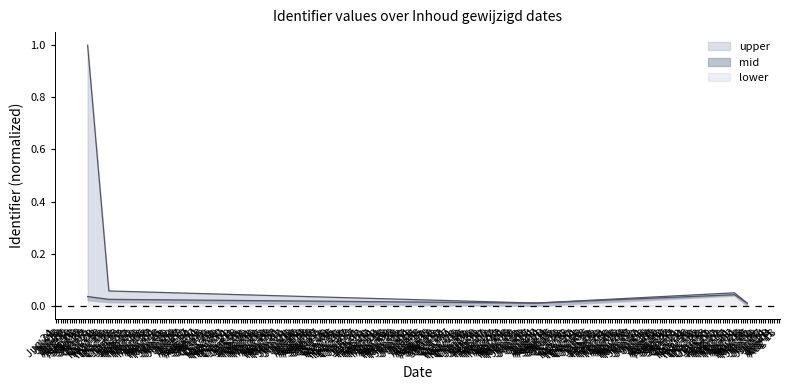

Is it true that mid equals 0.1 at Sep 30?

False